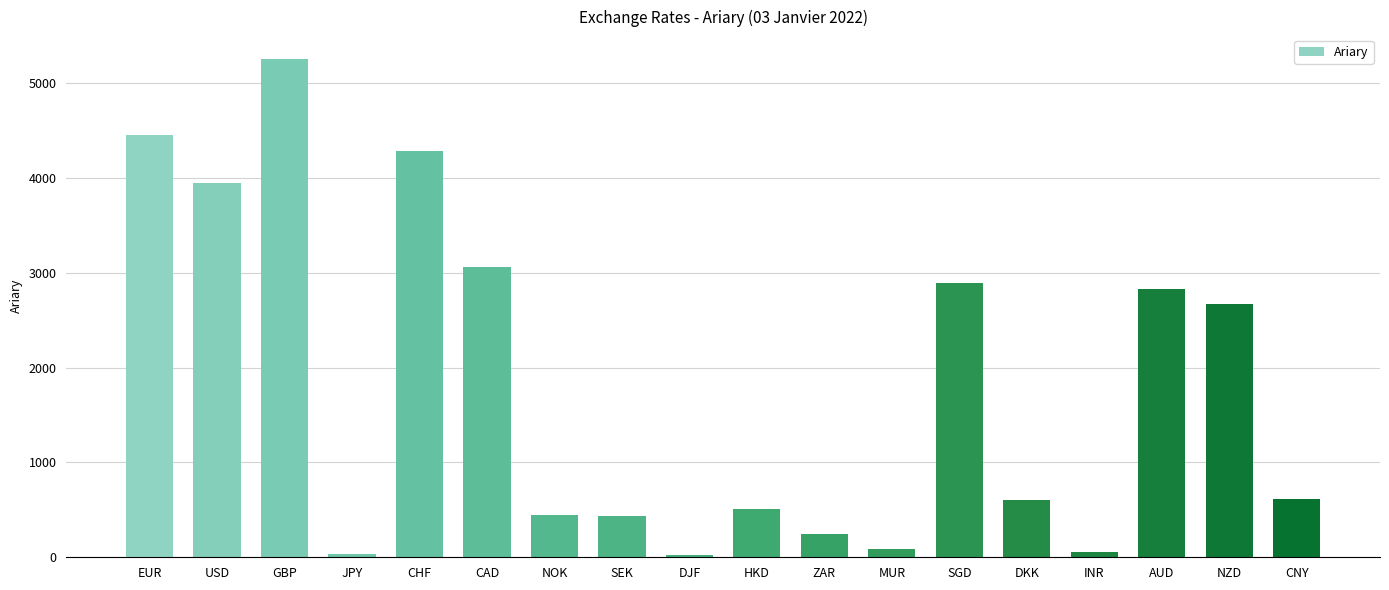

Where is the data nearest to the value 2638?

NZD